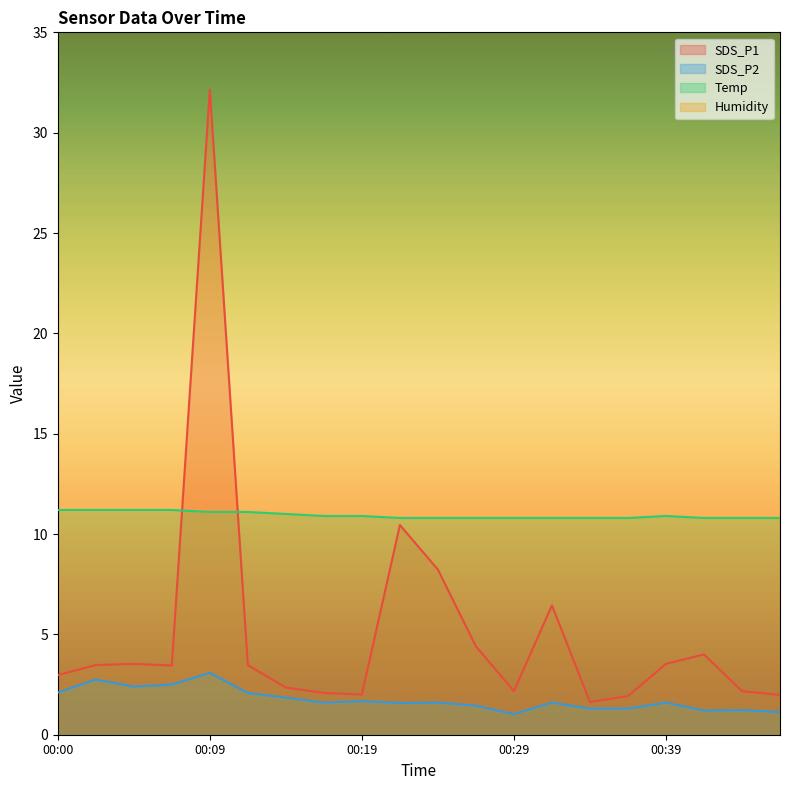

At which category does SDS_P2 reach its first local peak?

00:02